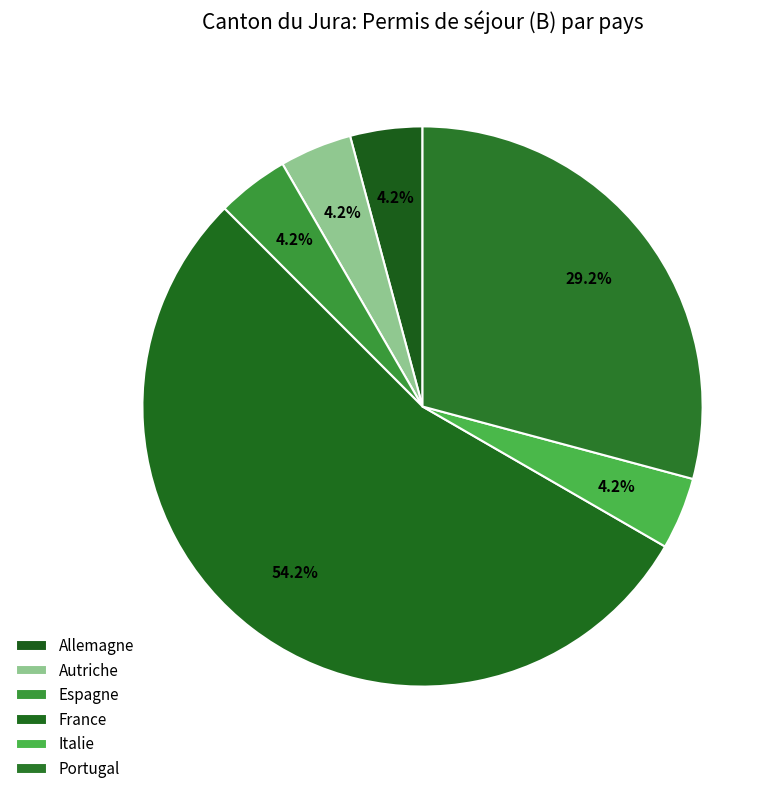

To the nearest percent, what is the difference between the France and Espagne slice percentages?

50%